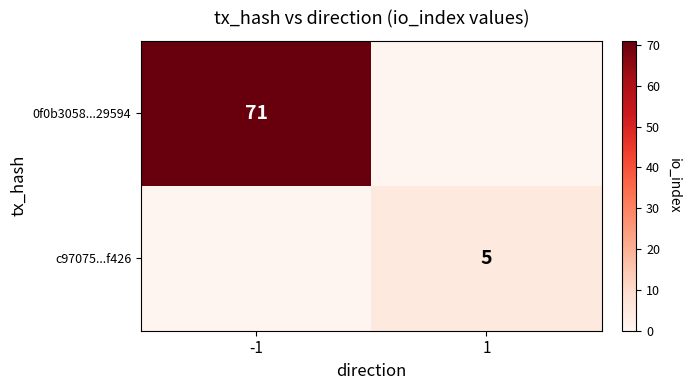

Is it true that c97075...f426 equals 3 at 1?

False